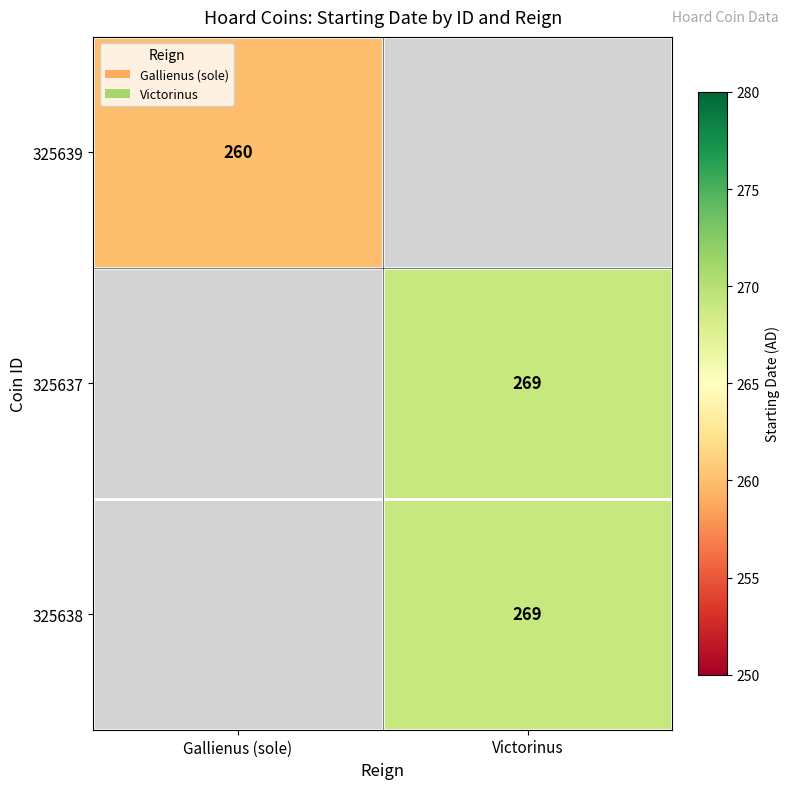

True or false: 325639 has a value of 135 at Gallienus (sole).

False